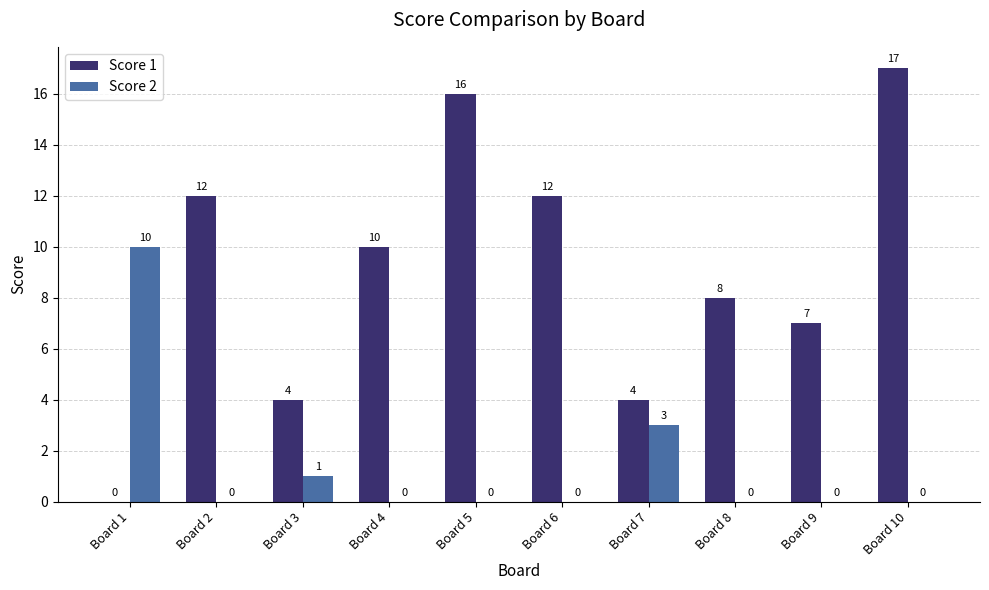

What is the sum of all Score 2 values?

14